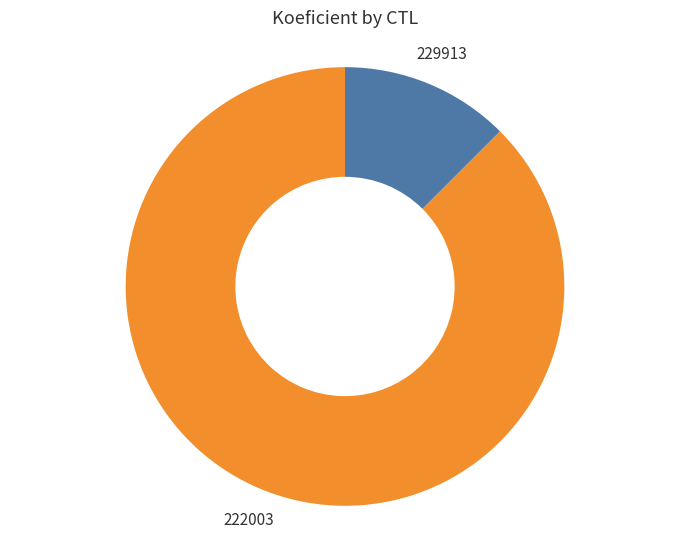

Does any single category account for the majority?

Yes